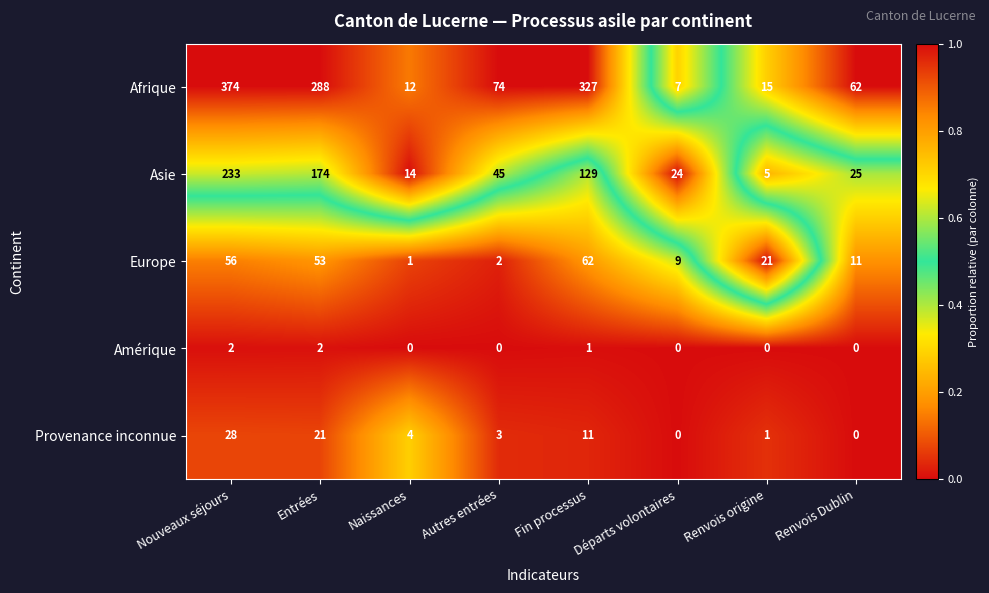

List the series in order of their peak value, lowest first.

Amérique, Provenance inconnue, Europe, Asie, Afrique